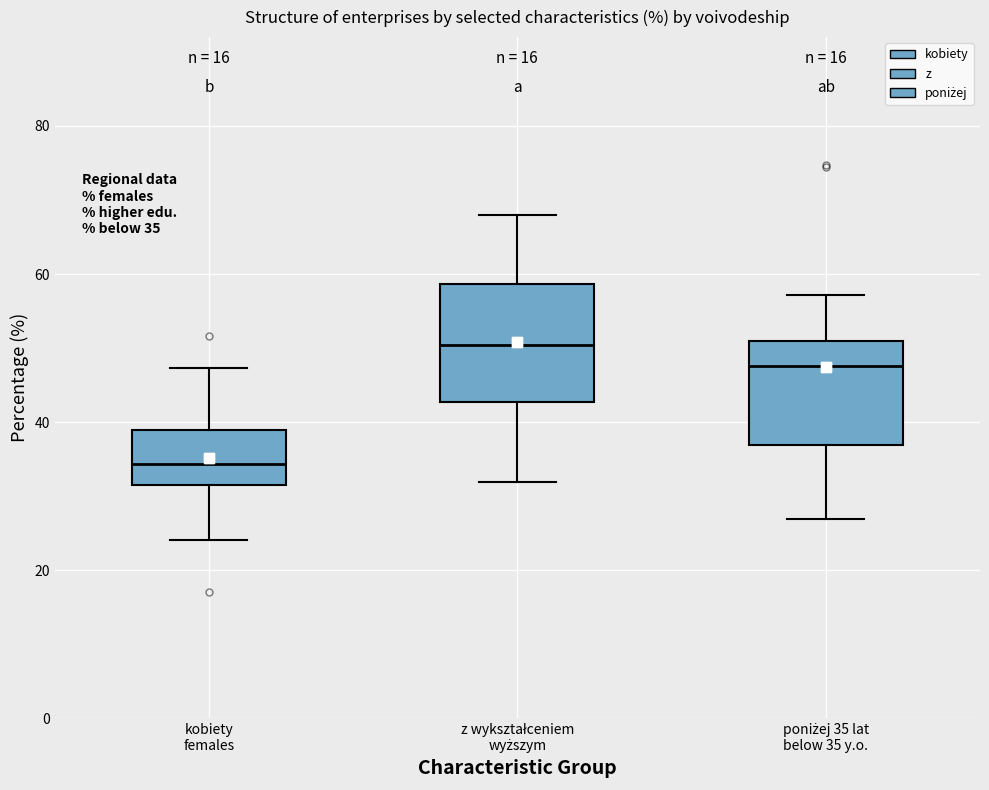

Which box has the lowest median line?

kobiety females